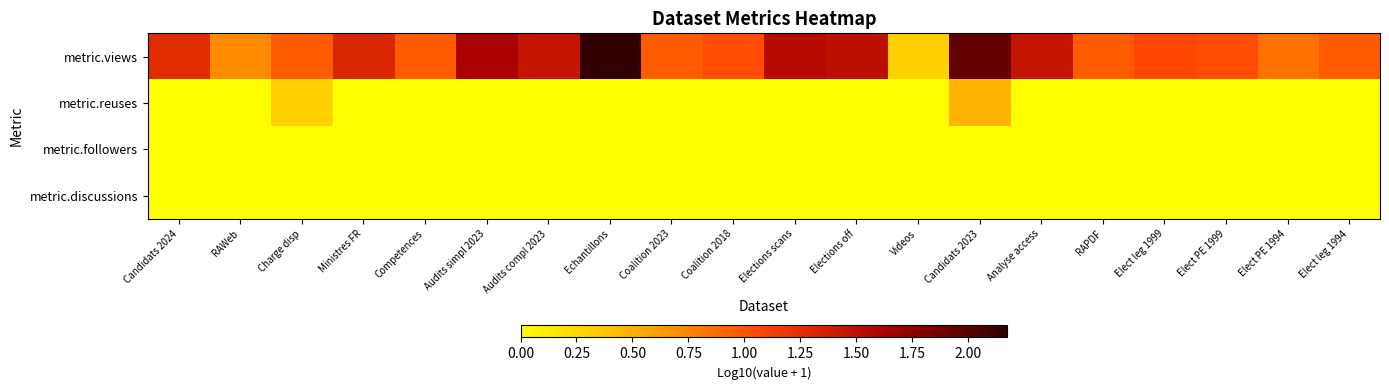

Which series changed the most between Elections scans and Elect leg 1994?

metric.views